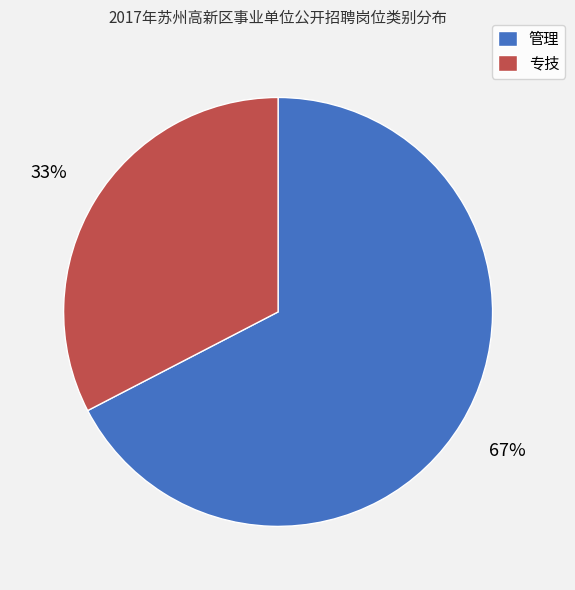

To the nearest percent, what portion does 管理 represent?

67%